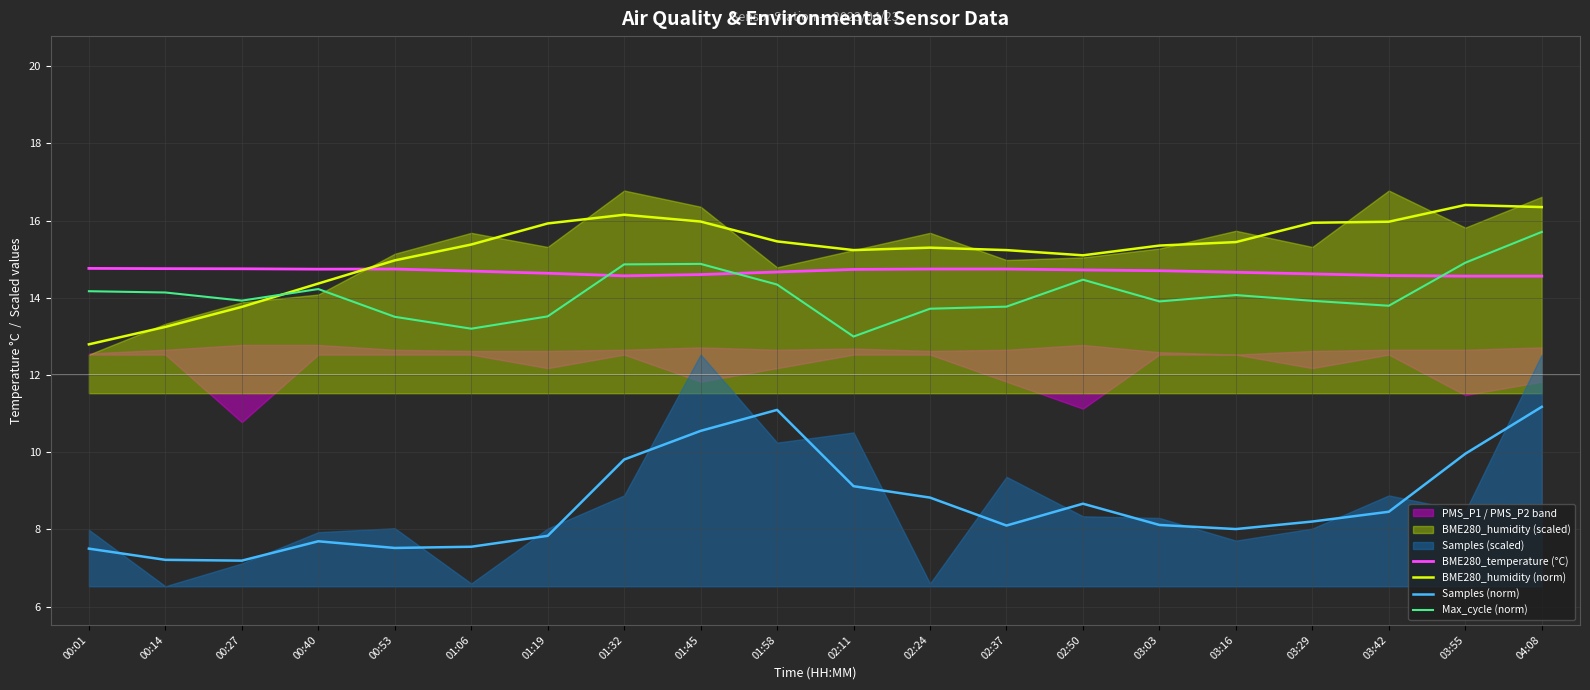

What is the maximum value shown in the chart?

16.4